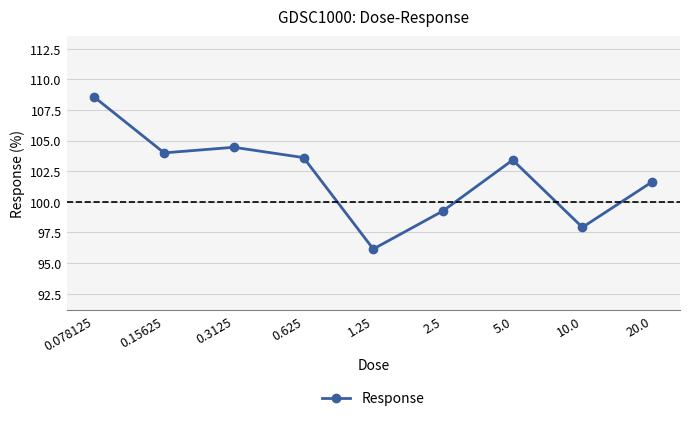

Which category has the lowest value across all series?

1.25